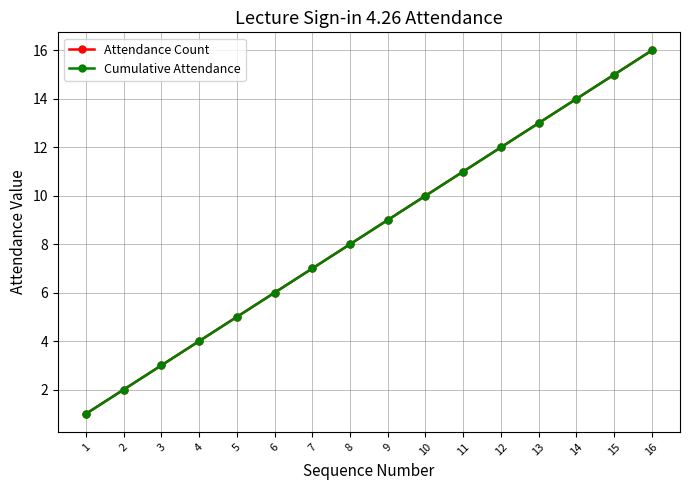

Is this an area chart (filled region under the line)?

No